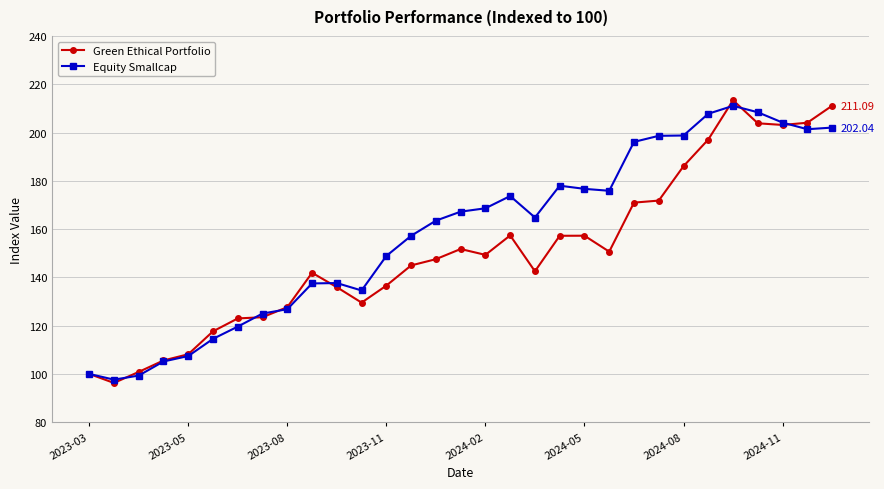

True or false: Green Ethical Portfolio has more than 0 interior local peaks.

True